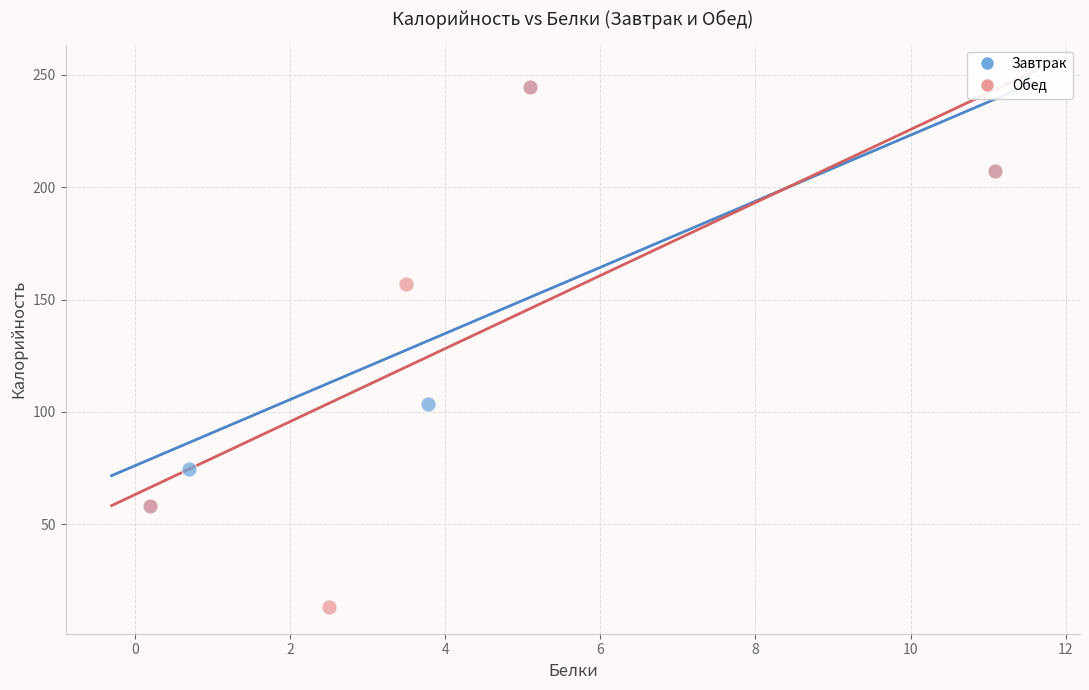

Which series has the largest Y range (max minus min)?

Обед